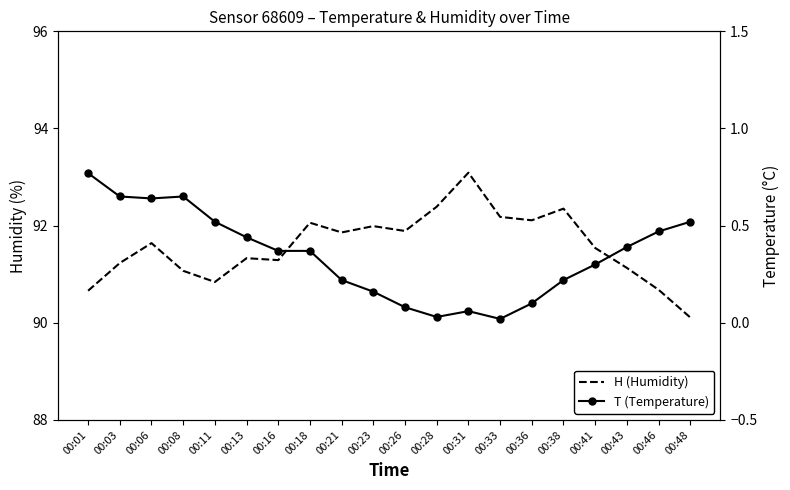

What are all the series names shown in the legend?

H, T